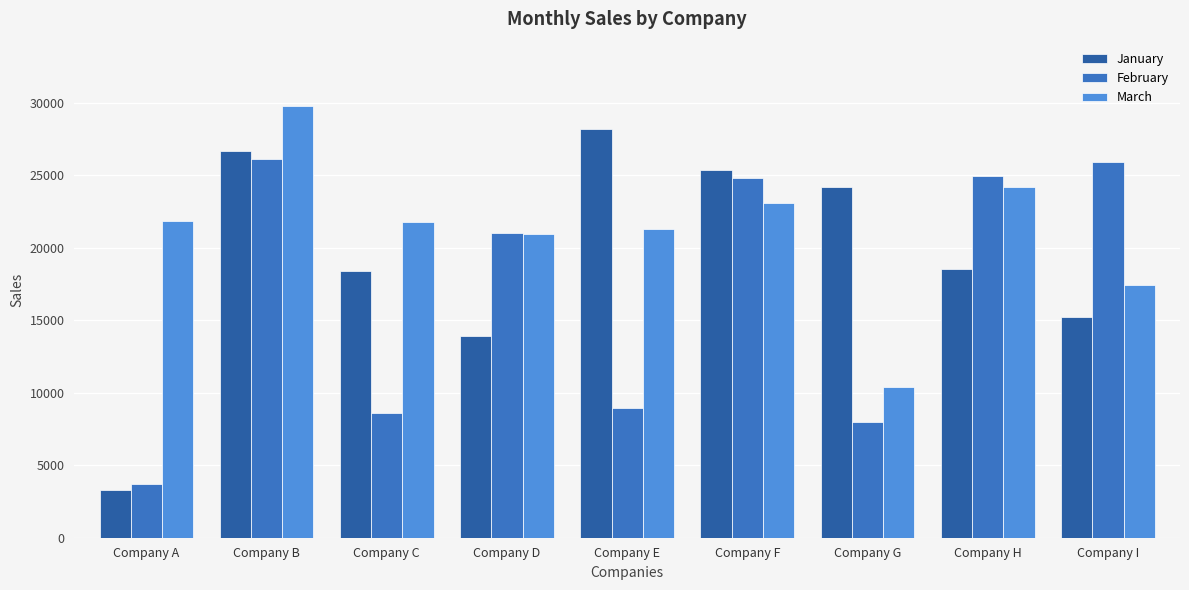

At which category is the sum across all series the highest?

Company B